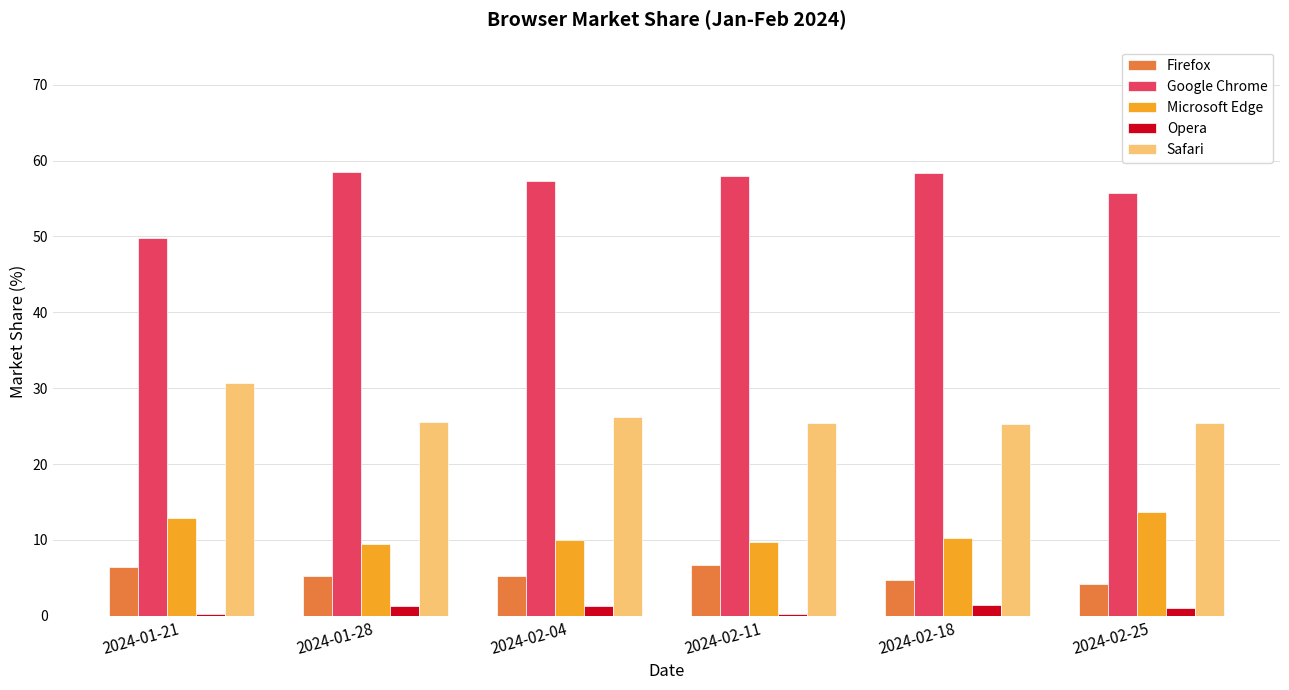

The Microsoft Edge series shows 10.2 at 2024-02-18. True or false?

True